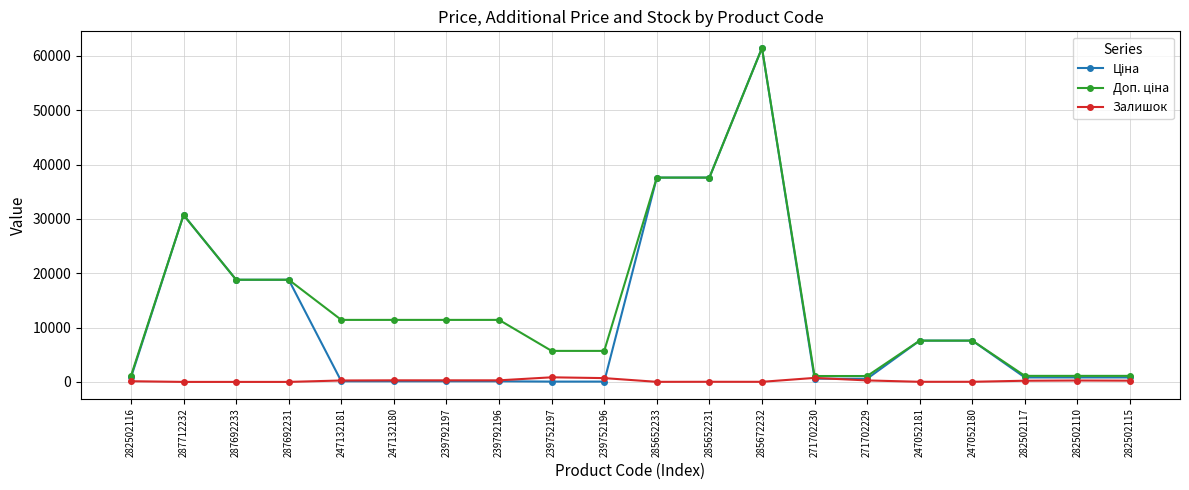

At how many categories does at least one series exceed 35983?

3